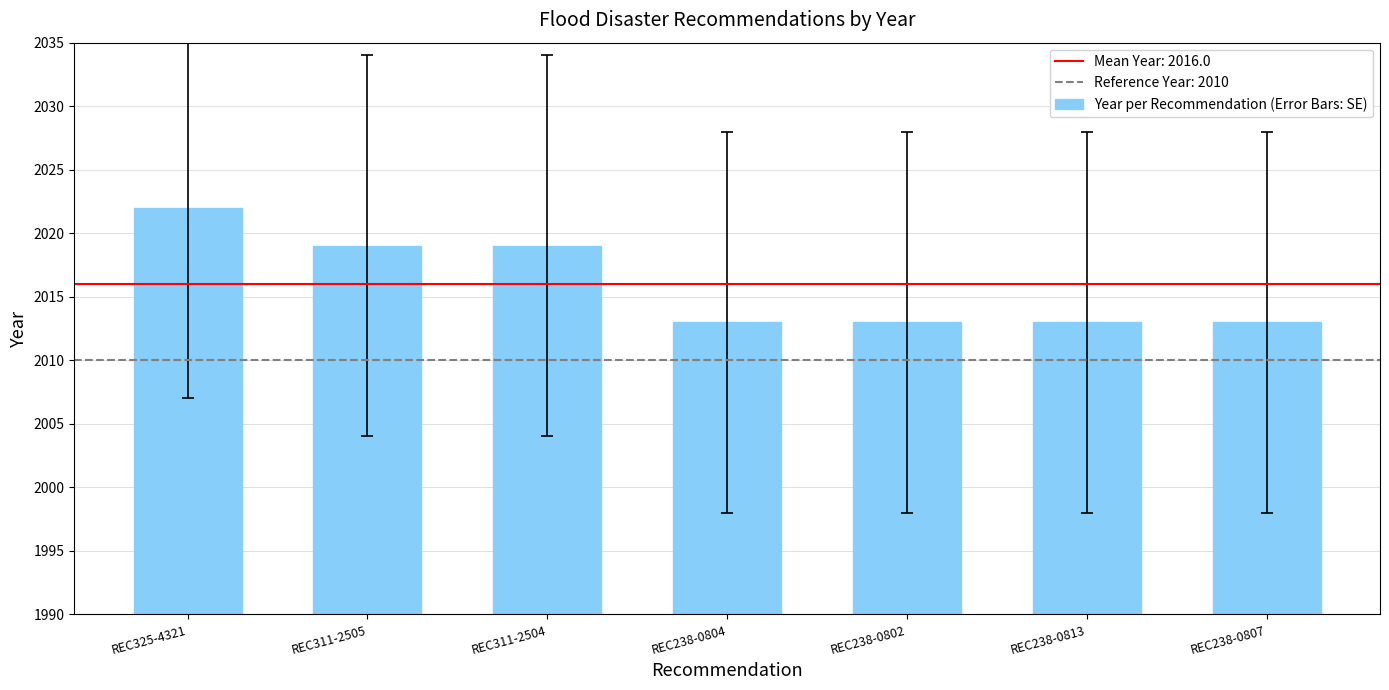

Reading left to right, transcribe all the data shown in this chart.

REC325-4321=2022	REC311-2505=2019	REC311-2504=2019	REC238-0804=2013	REC238-0802=2013	REC238-0813=2013	REC238-0807=2013